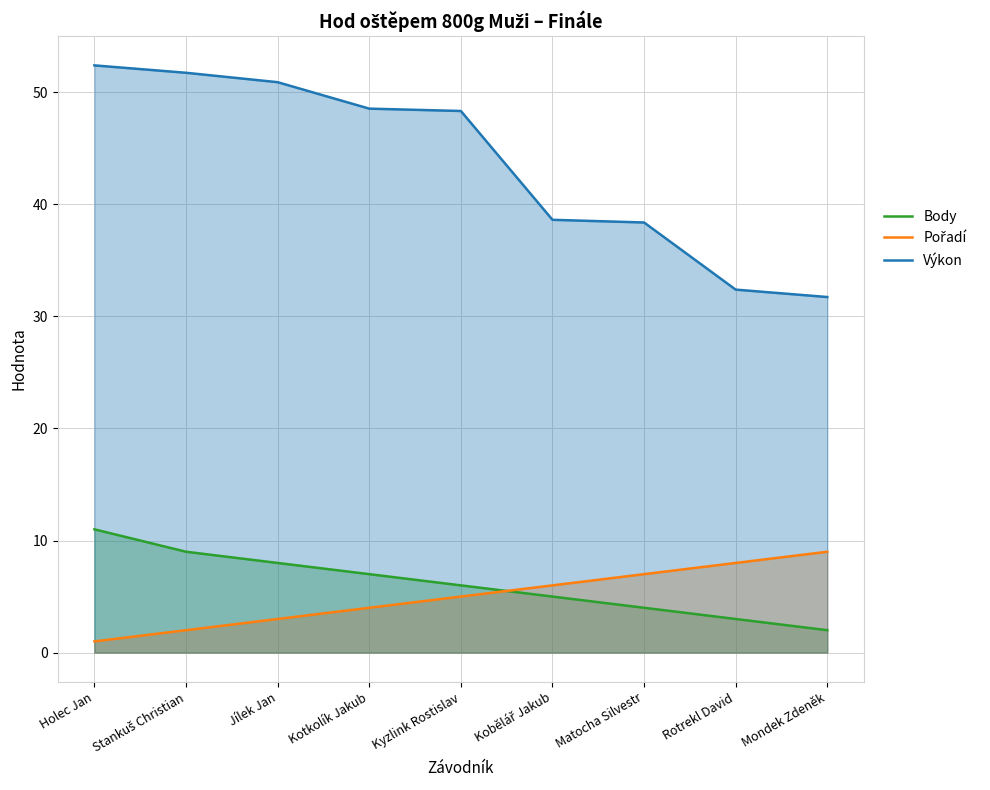

How many data points in Body are above 6?

4